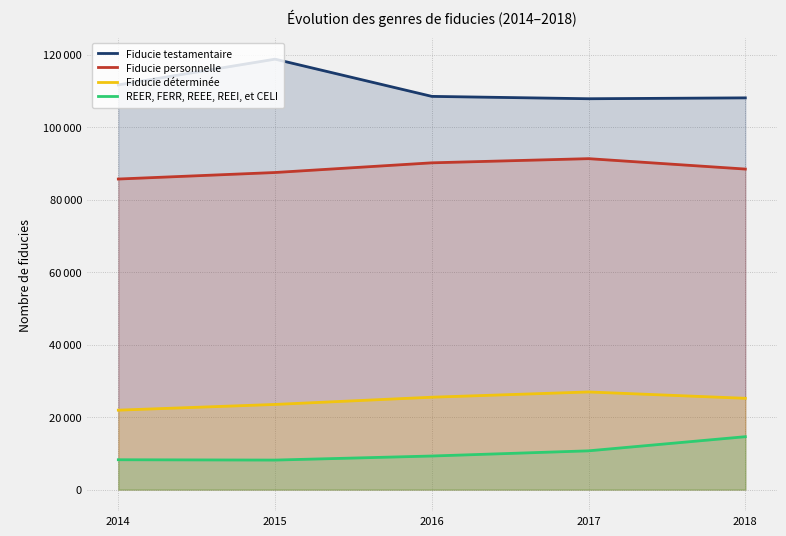

Which has a higher value, 2015 or 2018?

2015